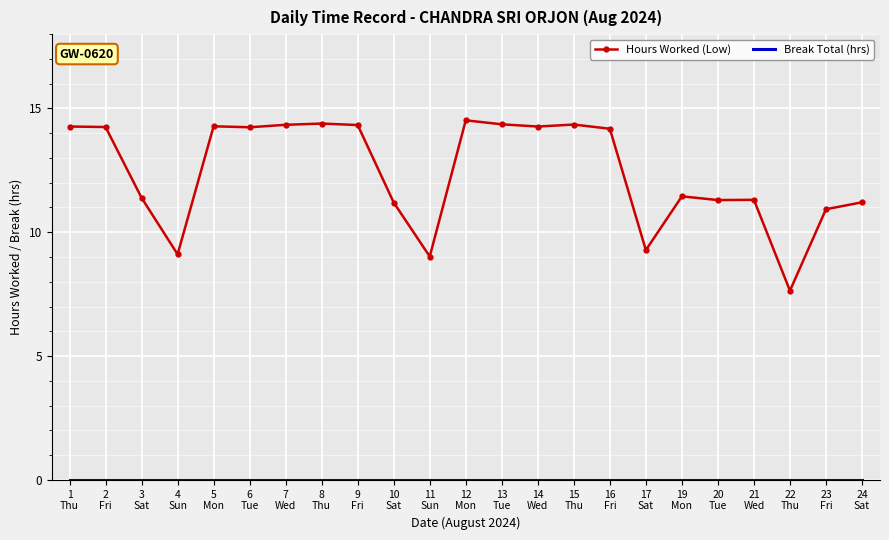

Which series has the largest total across all categories?

Hours Worked (Low)